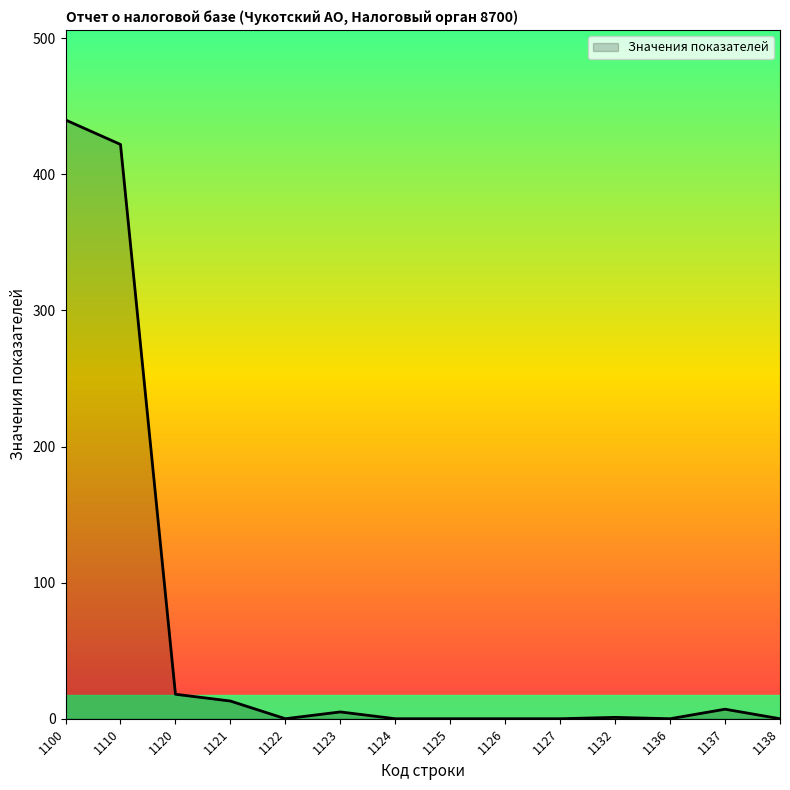

The chart shows a value of 0 at 1125. True or false?

True